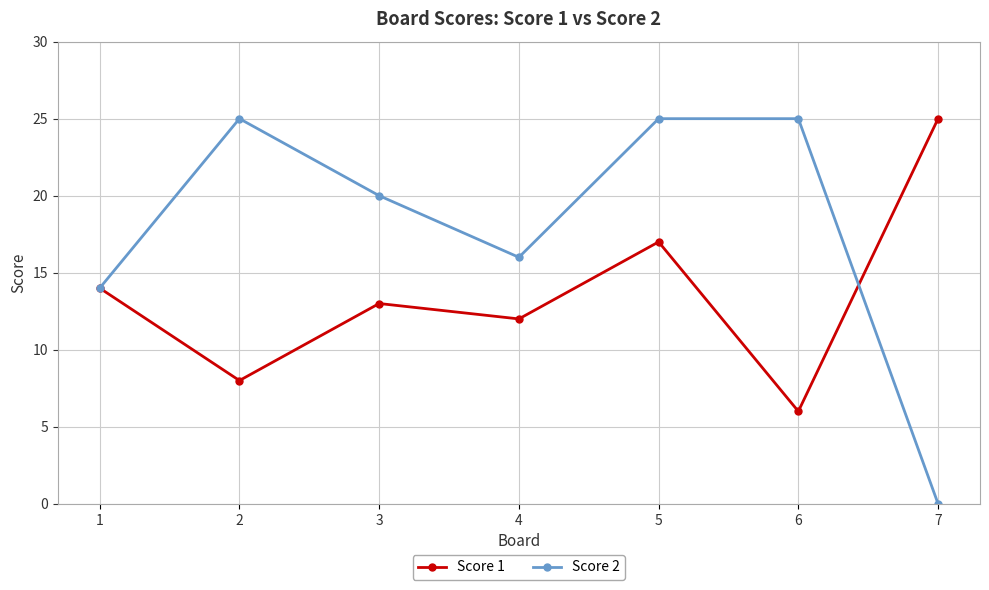

Count the number of categories in the chart.

7